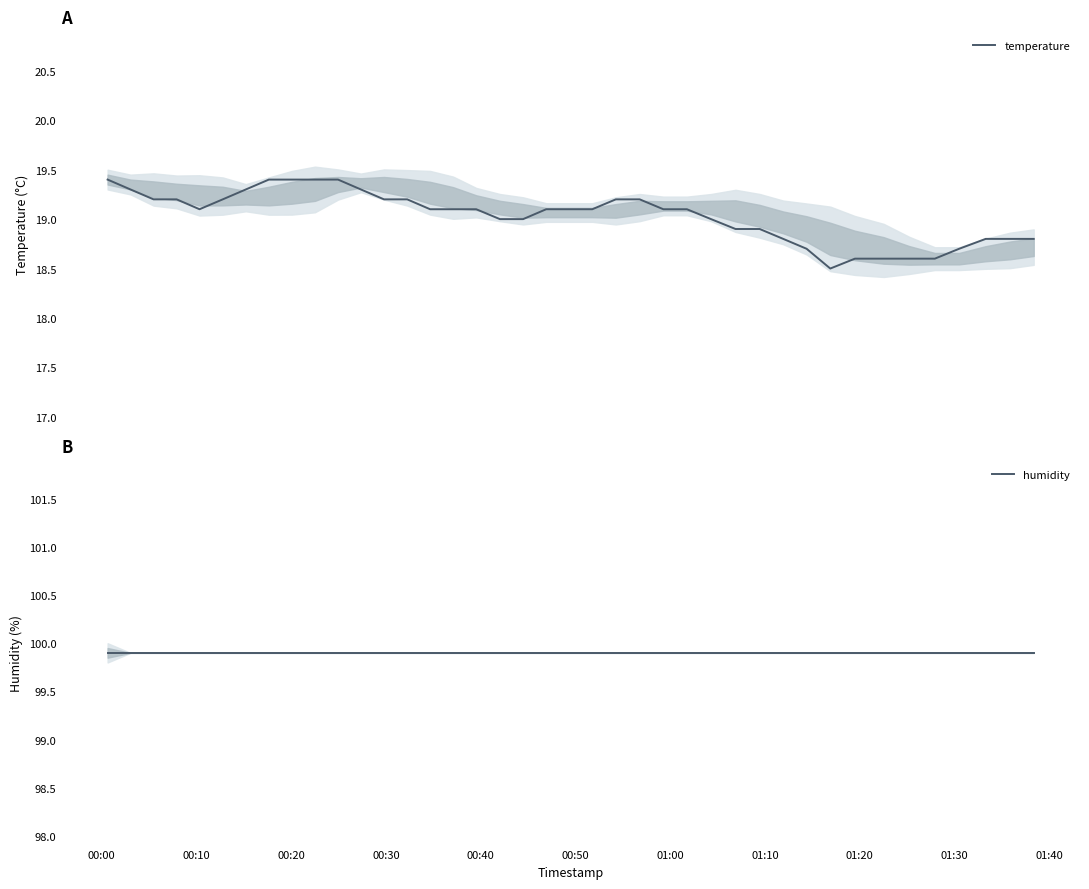

What is the lowest value of the temperature series?

18.5